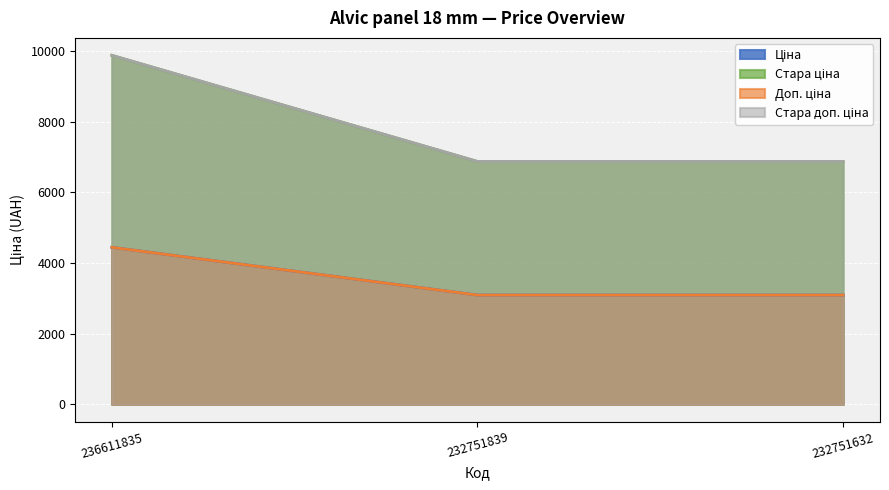

Which series changed the most between 236611835 and 232751632?

Стара ціна